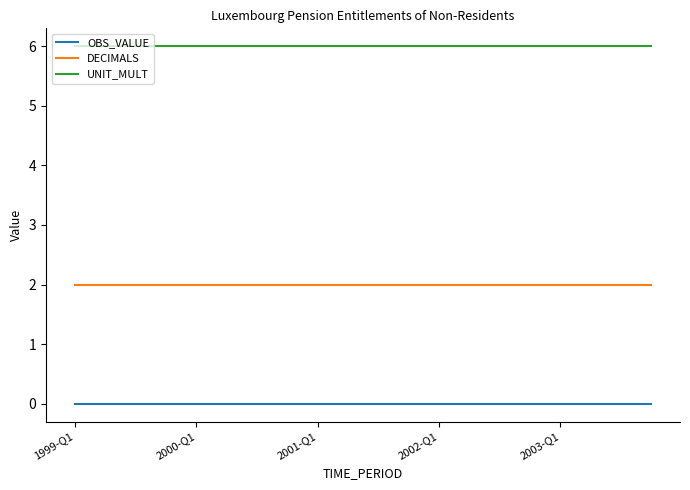

What is the highest value of the UNIT_MULT series?

6